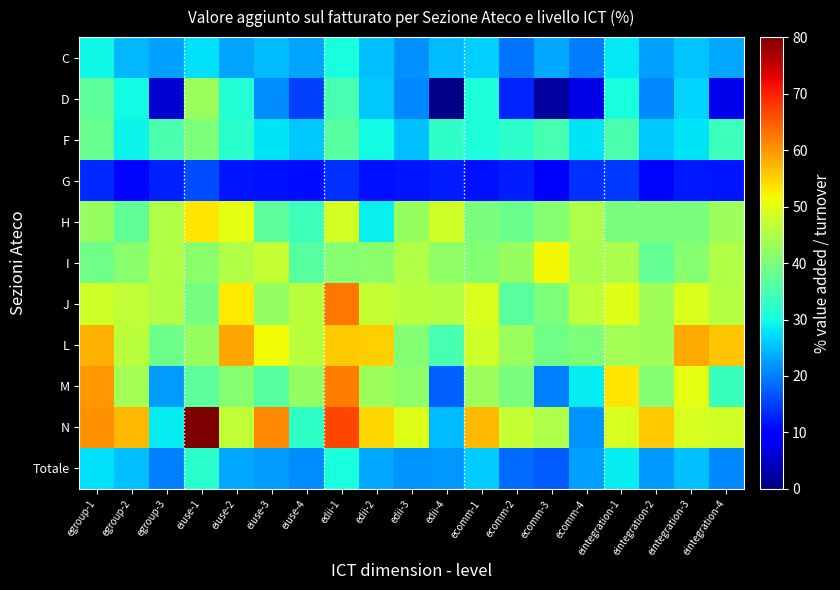

Which label corresponds to the largest value in the chart?

eiuse-1